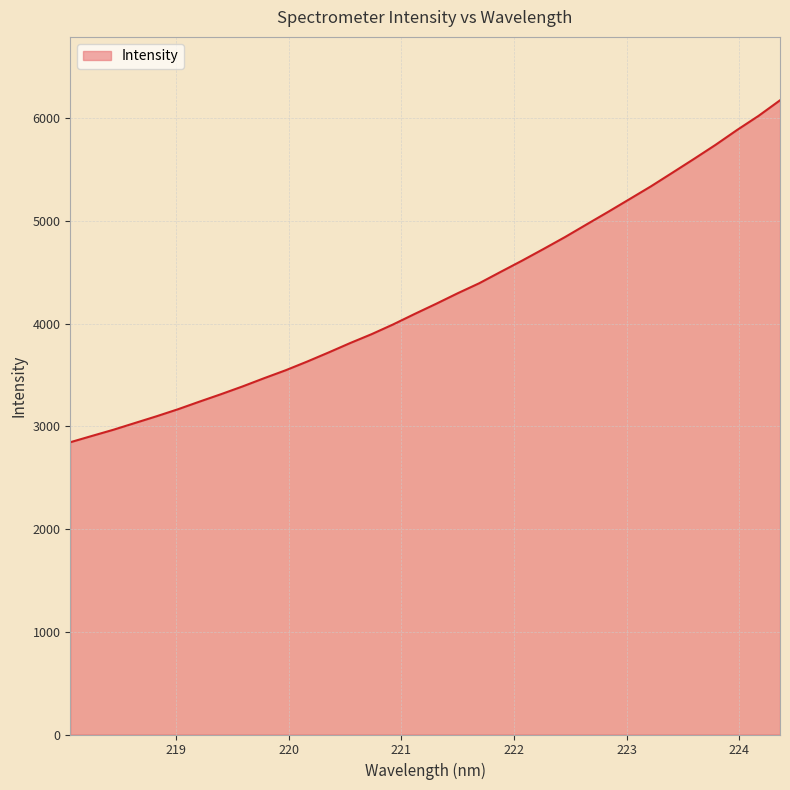

What is the maximum value shown in the chart?

6173.0